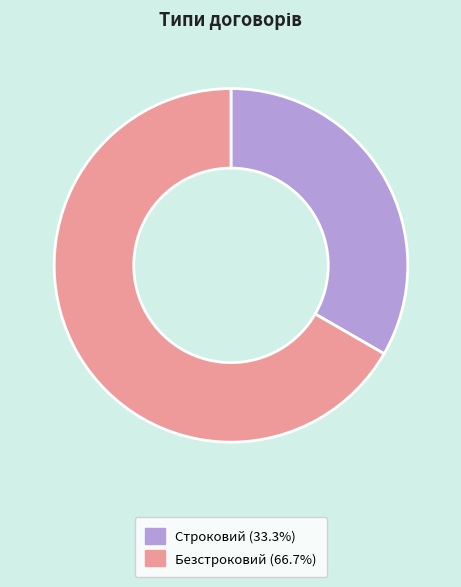

Combined, do Безстроковий (66.7%) and Строковий (33.3%) account for over 50%?

Yes